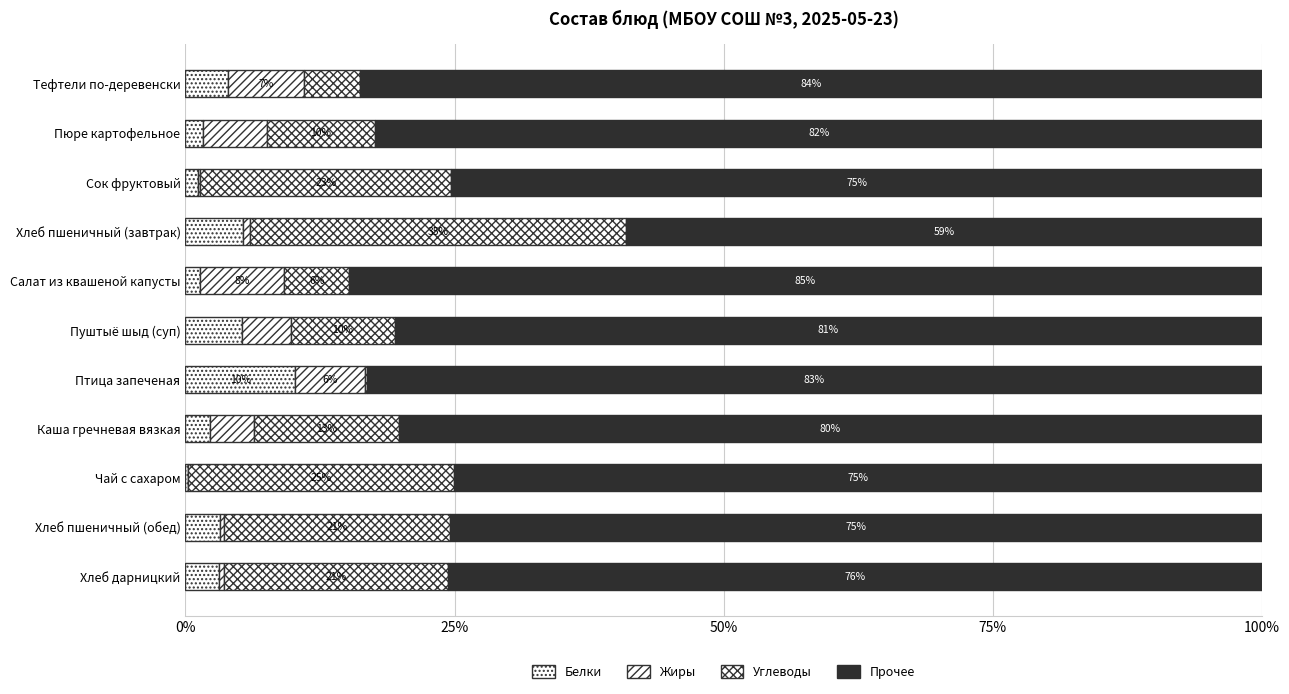

How many data points in Белки are above 3?

6